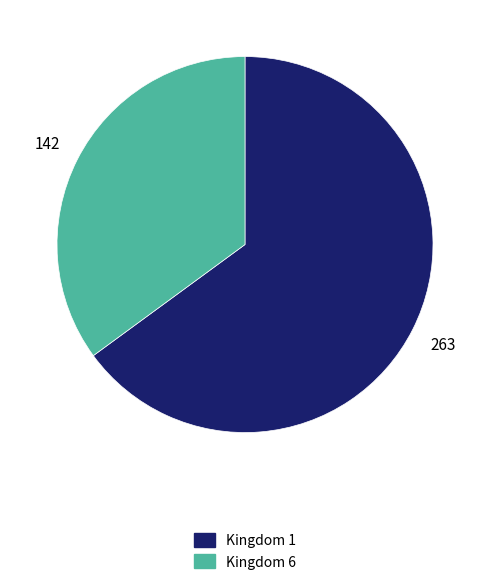

True or false: Kingdom 6 accounts for 29% of the total.

False